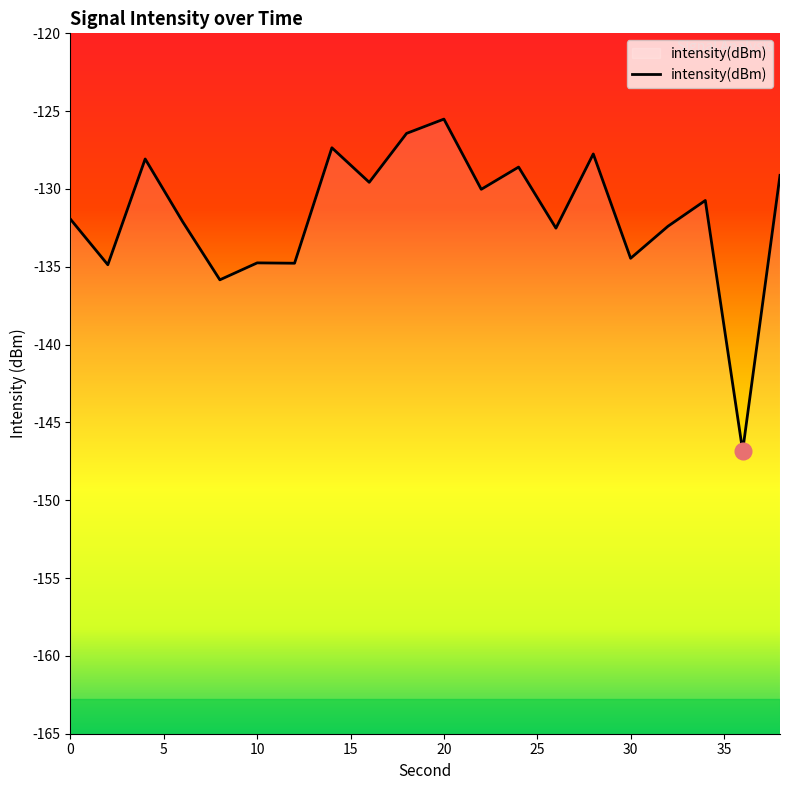

Reading left to right, extract all data points from this chart.

0=-131.9	2=-134.9	4=-128.1	6=-132.1	8=-135.8	10=-134.7	12=-134.8	14=-127.4	16=-129.6	18=-126.4	20=-125.5	22=-130.0	24=-128.6	26=-132.5	28=-127.8	30=-134.5	32=-132.4	34=-130.7	36=-146.8	38=-129.1